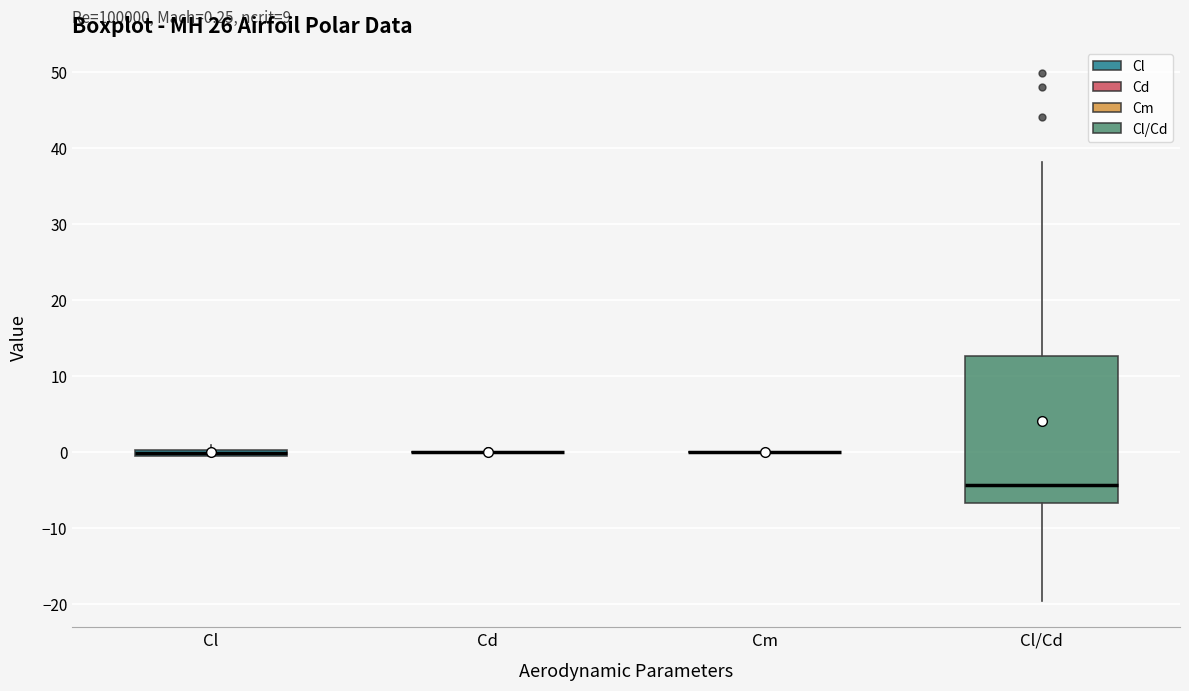

Comparing the boxes themselves (not the whiskers), which one is the tallest?

Cl/Cd